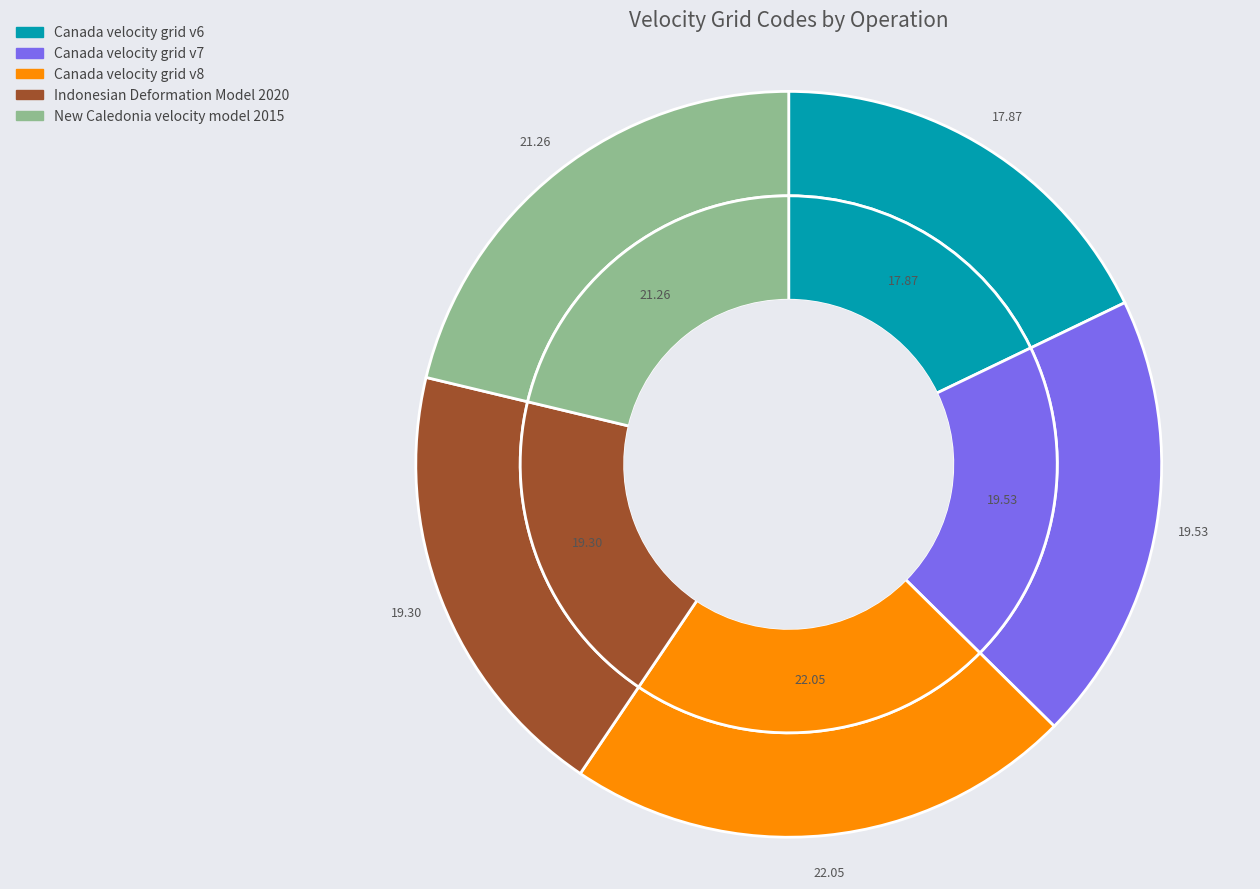

Does Canada velocity grid v6 account for over 50% of the chart?

No